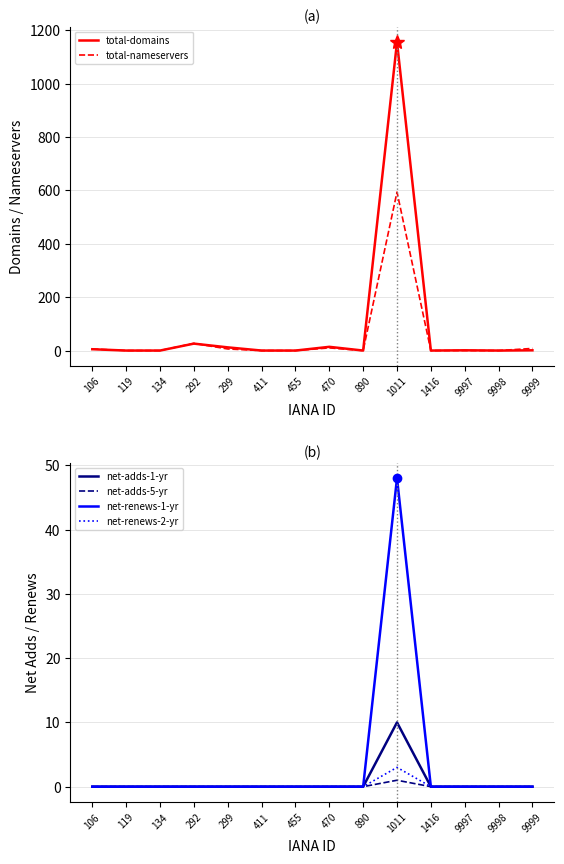

Which series changed the most between 1416 and 9997?

total-domains